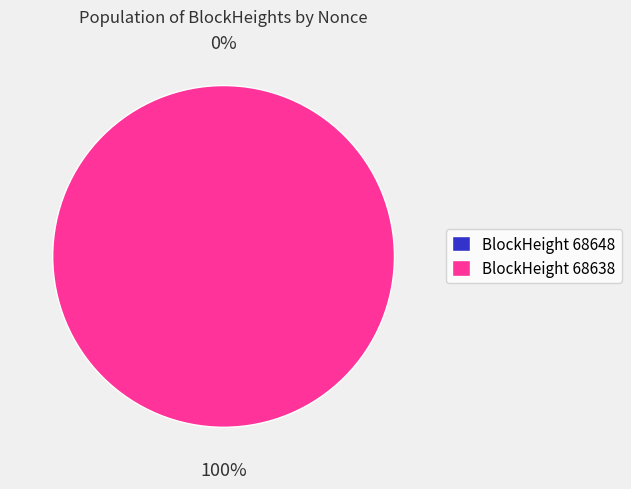

Count the number of slices in the pie.

2